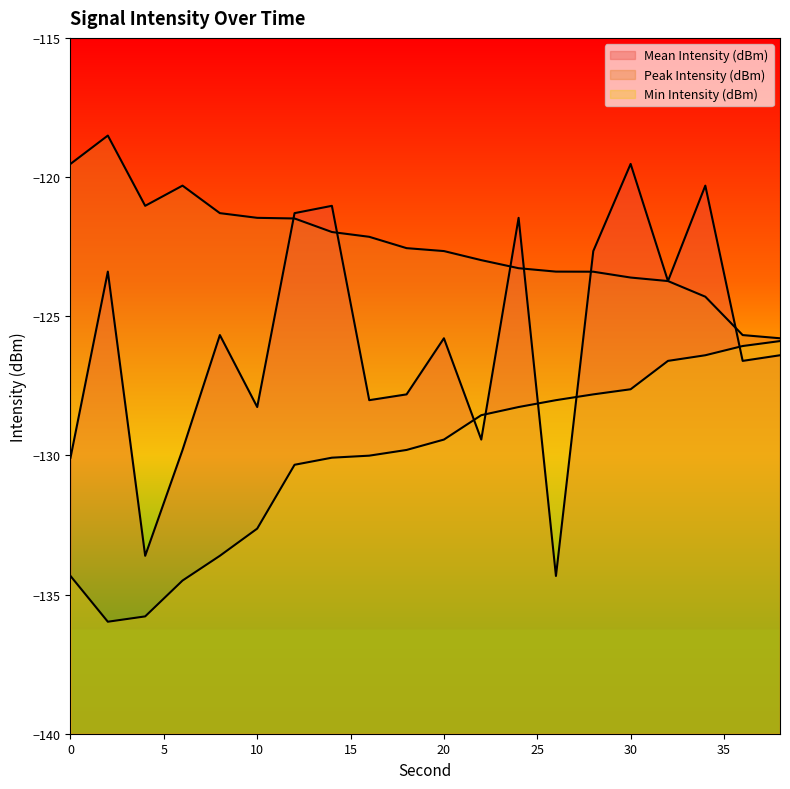

How many lines are shown in the chart?

3